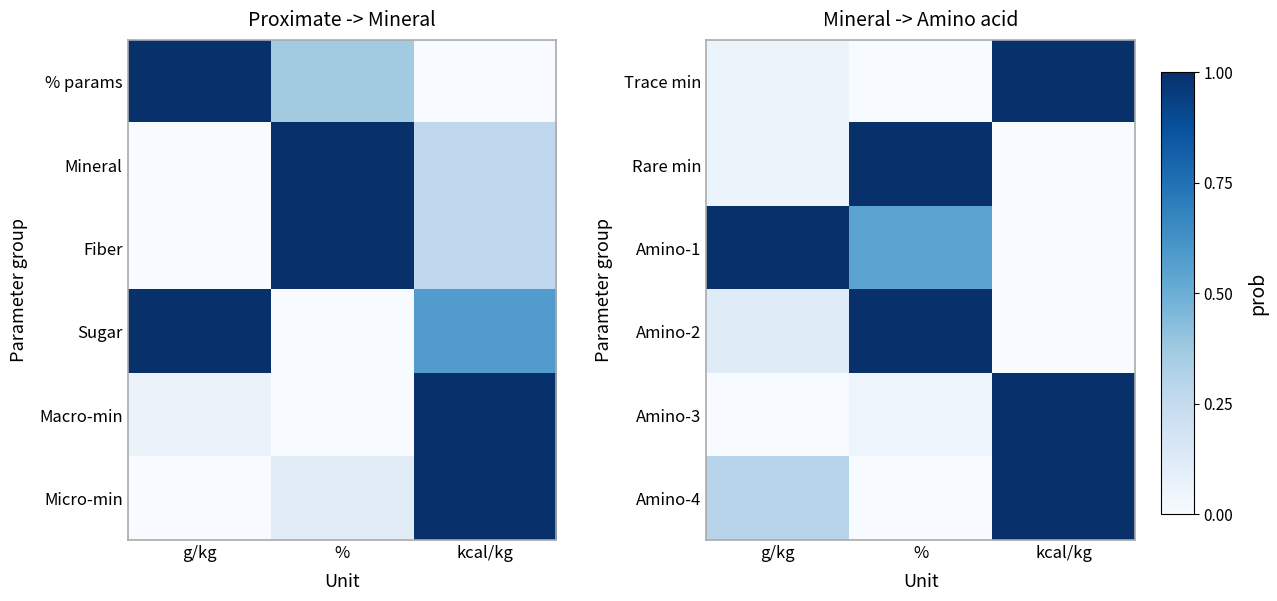

What is the average value of the Amino-1 series?

0.5